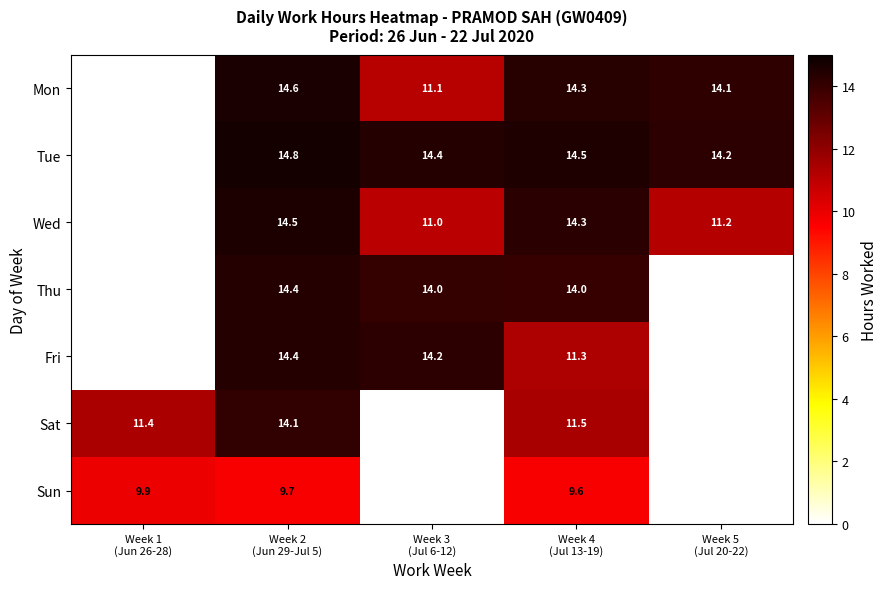

Between Week 3 (Jul 6-12) and Week 4 (Jul 13-19), which series saw the biggest shift?

Wed